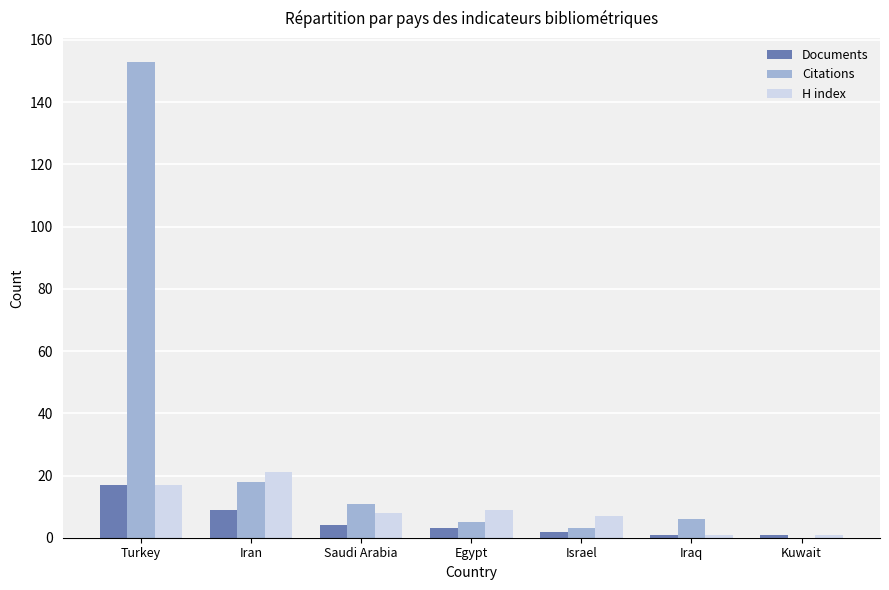

True or false: Documents has a value of 3 at Egypt.

True